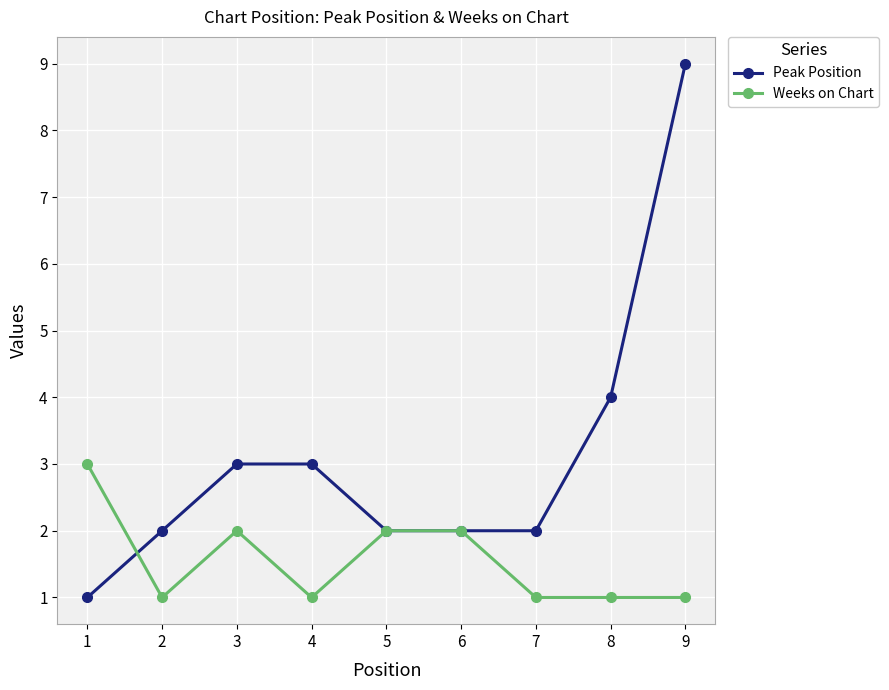

The value of Weeks on Chart at 4 is 0. True or false?

False